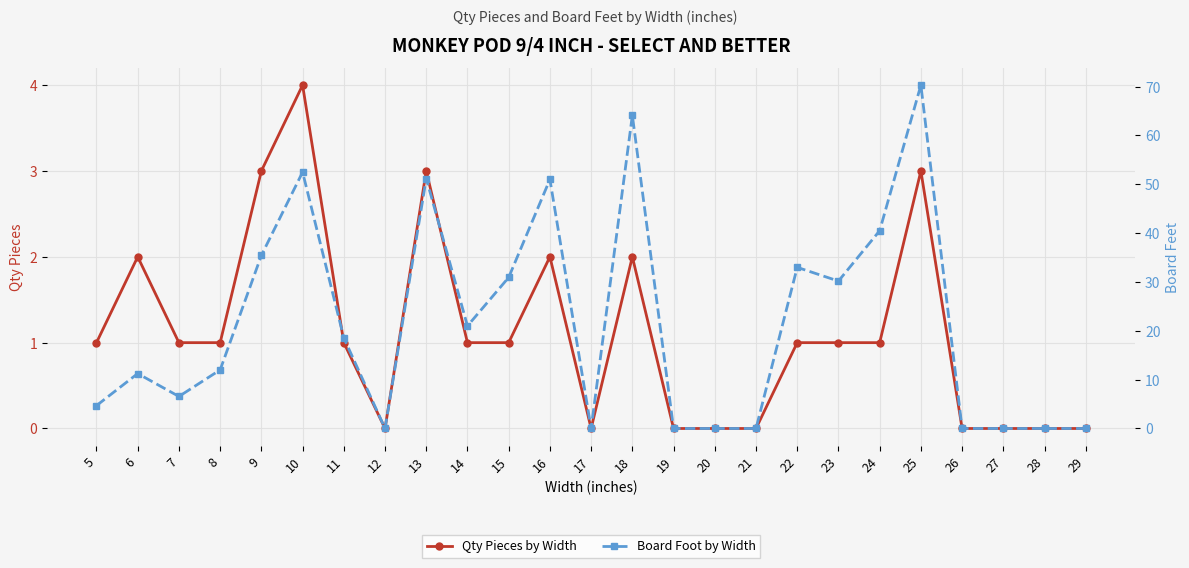

Reading left to right, what are all the values shown in this chart?

Qty Pieces by Width: 5=1.0	6=2.0	7=1.0	8=1.0	9=3.0	10=4.0	11=1.0	12=0.0	13=3.0	14=1.0	15=1.0	16=2.0	17=0.0	18=2.0	19=0.0	20=0.0	21=0.0	22=1.0	23=1.0	24=1.0	25=3.0	26=0.0	27=0.0	28=0.0	29=0.0
Board Foot by Width: 5=4.7	6=11.2	7=6.6	8=12.0	9=35.4	10=52.5	11=18.6	12=0.0	13=51.2	14=21.0	15=30.9	16=51.0	17=0.0	18=64.1	19=0.0	20=0.0	21=0.0	22=33.0	23=30.2	24=40.5	25=70.3	26=0.0	27=0.0	28=0.0	29=0.0